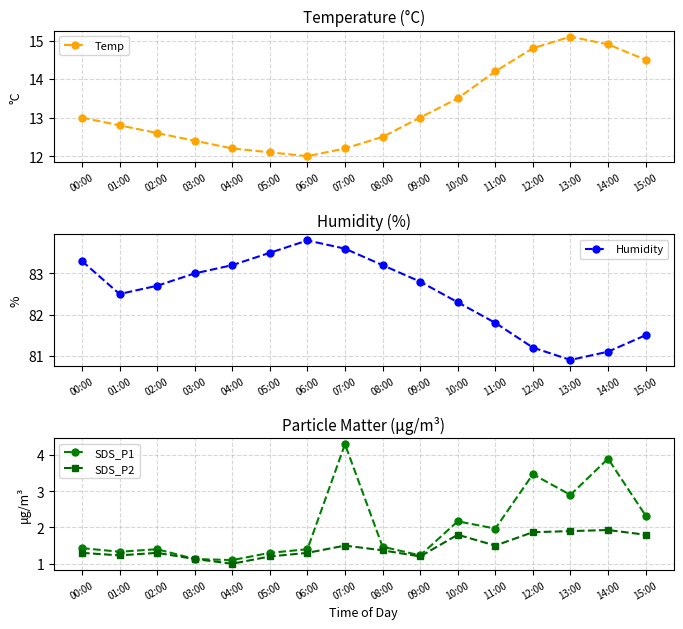

What position from the right is 09:00?

7